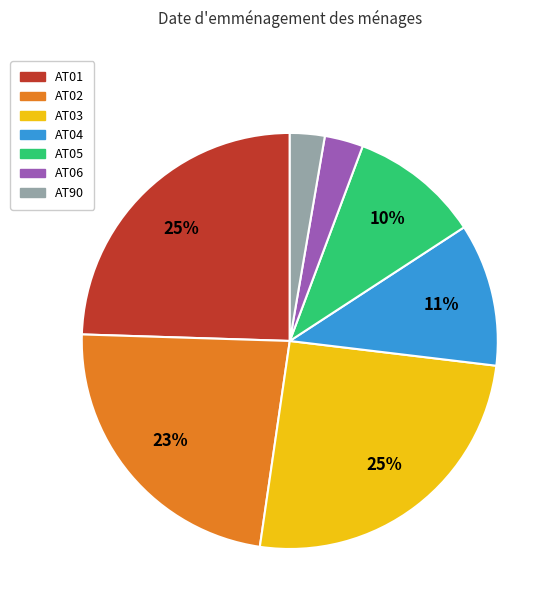

To the nearest percent, what percentage of the pie is AT04?

11%